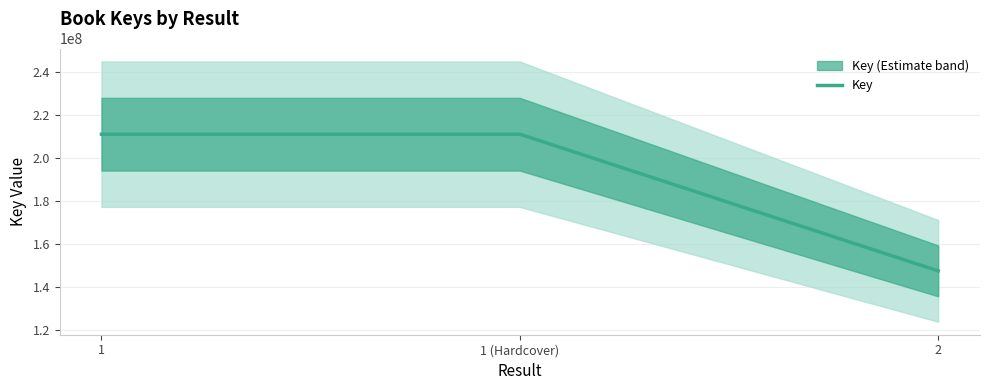

Reading left to right, list all the values displayed in this chart.

1=211193453	1 (Hardcover)=211193453	2=147678650